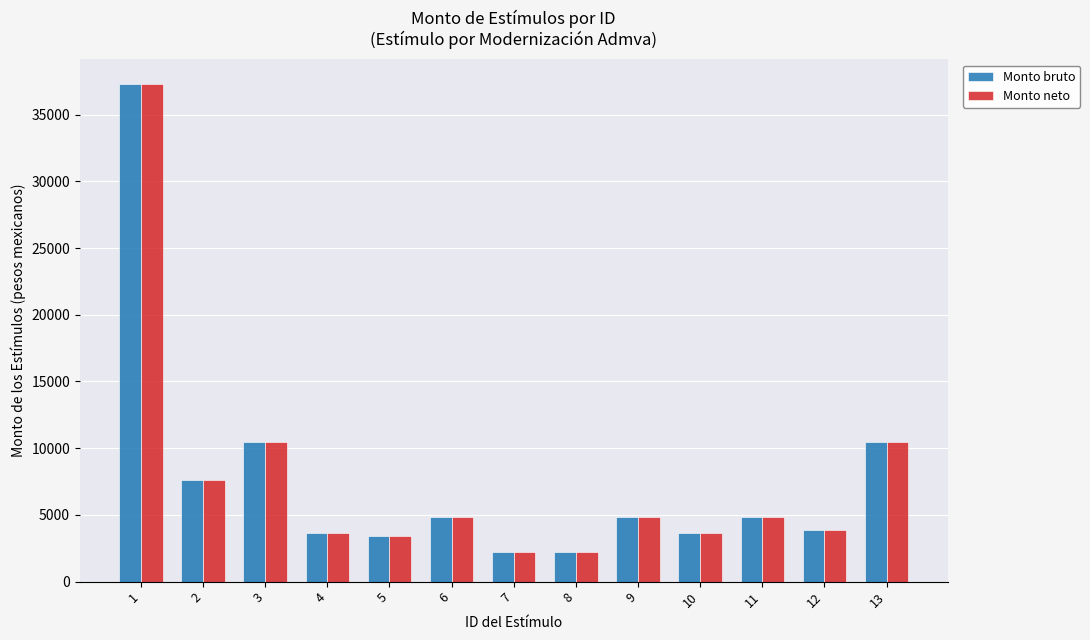

Which category has the highest value in the Monto bruto series?

1